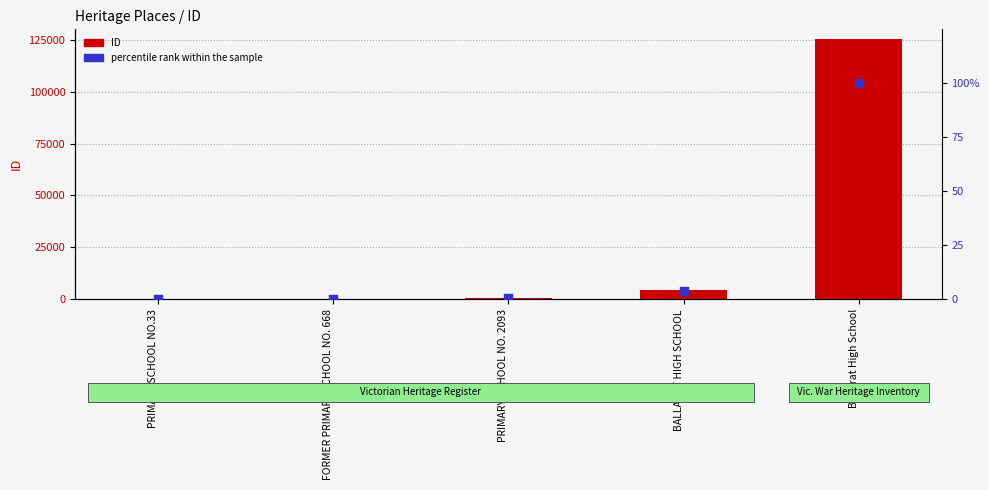

At how many categories does at least one series exceed 7358?

1